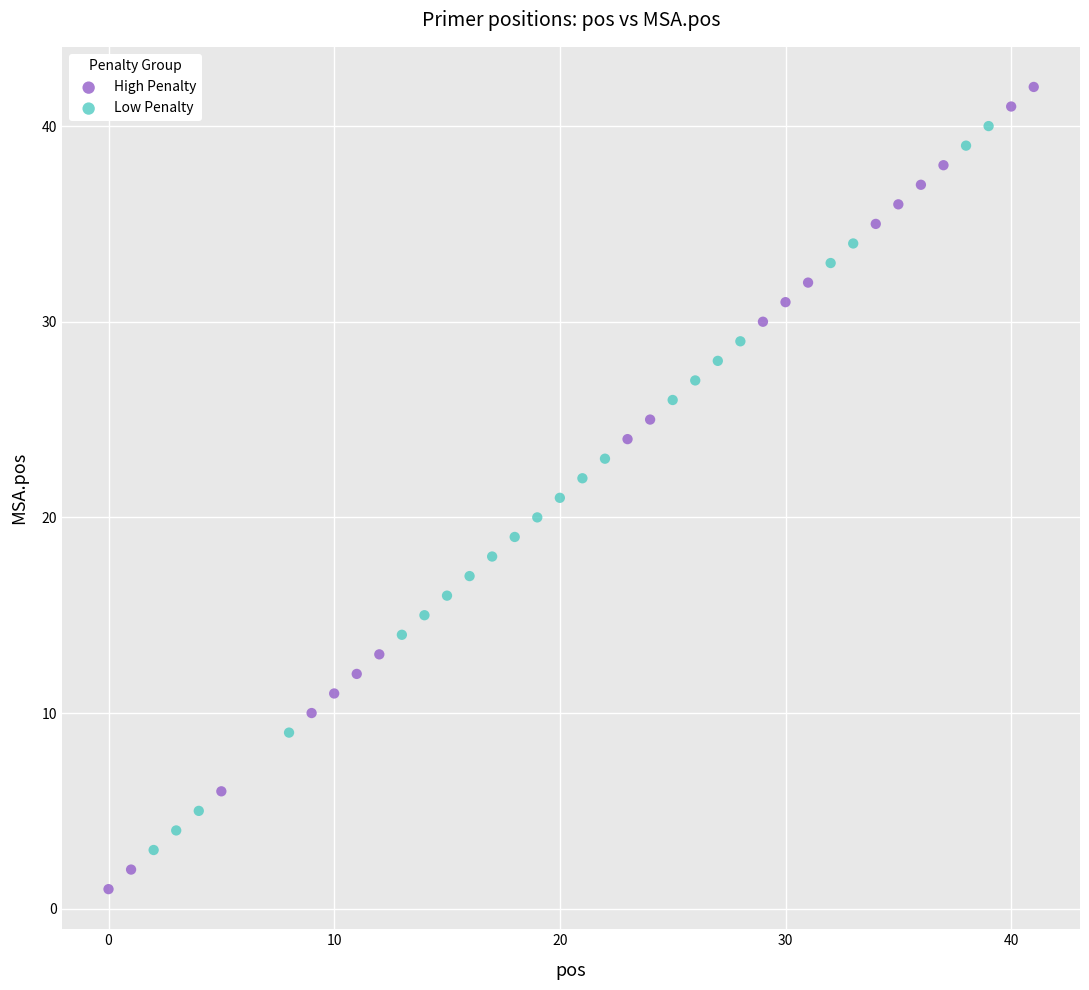

Which series contains the highest Y value?

High Penalty